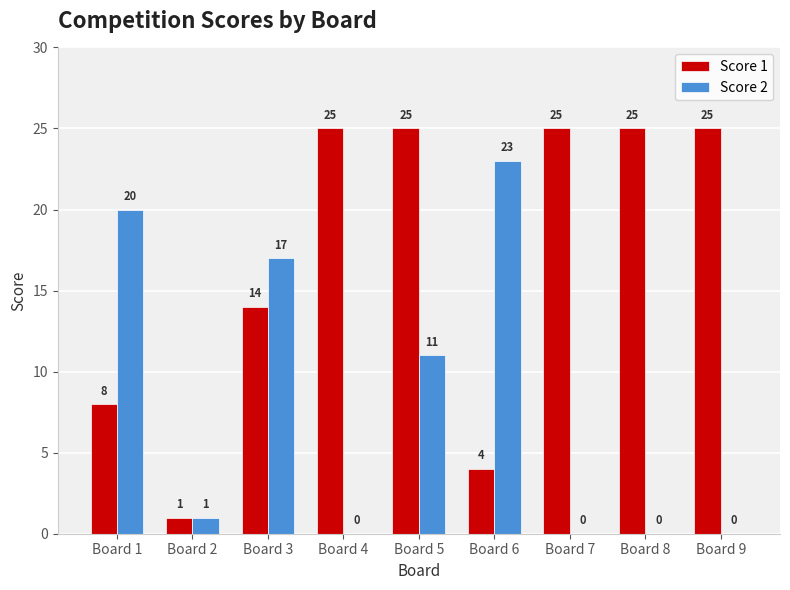

What is the spread (max minus min) of values at Board 1?

12